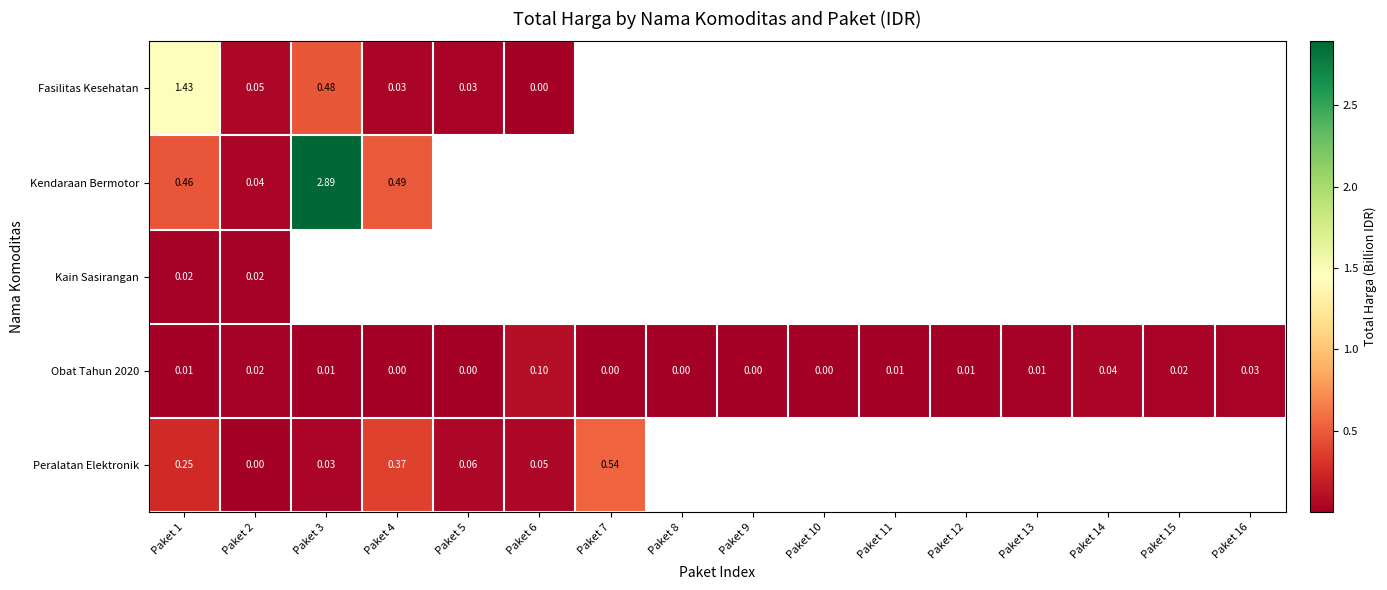

How many values in the Obat Tahun 2020 series exceed 0?

10